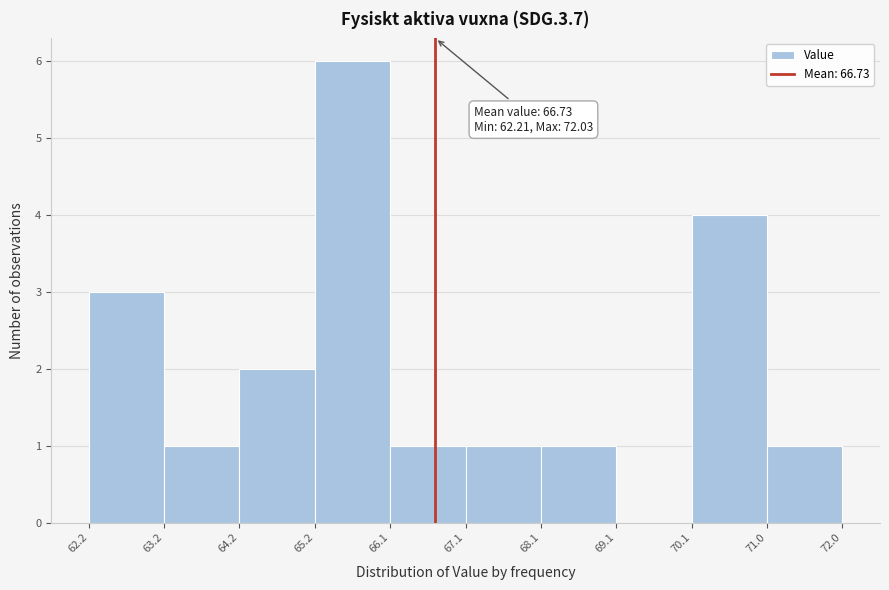

Which range on the x-axis has the tallest bar?

65.2 to 66.1